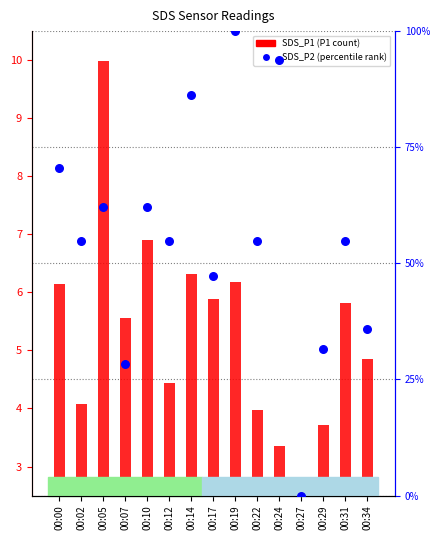

What are all the series names shown in the legend?

SDS_P1 (P1 count), SDS_P2 (percentile rank)